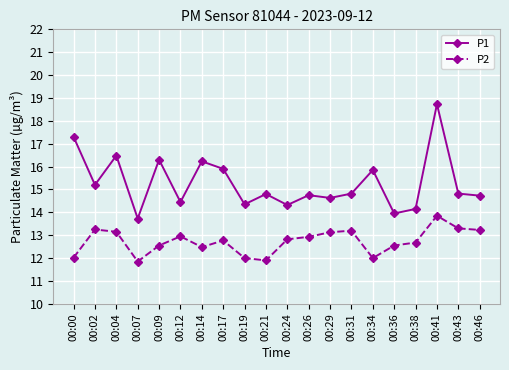

What are all the series names shown in the legend?

P1, P2